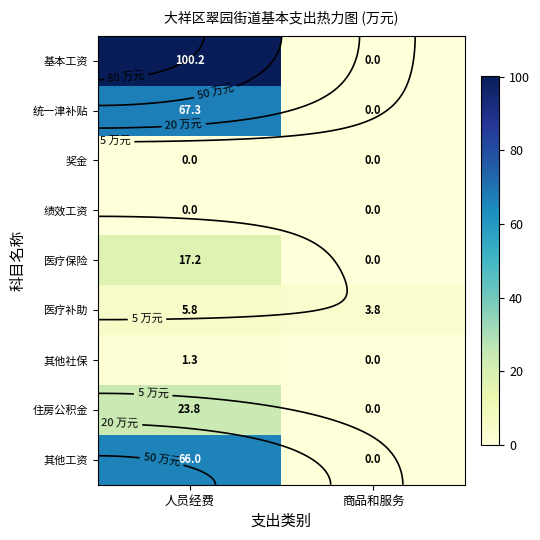

The 住房公积金 series shows 15.9 at 商品和服务. True or false?

False